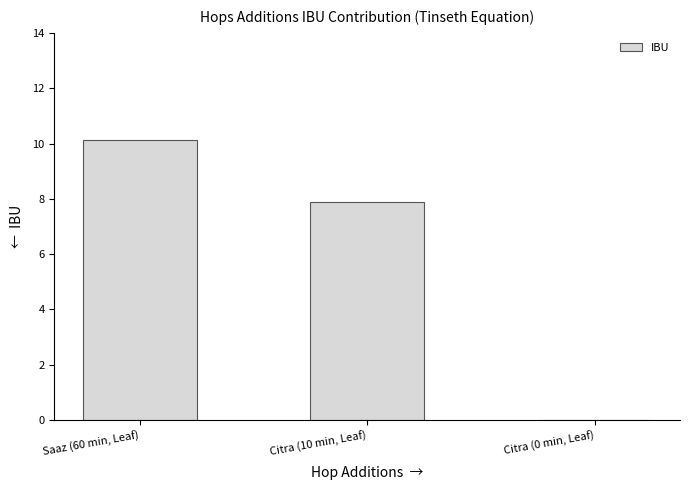

Reading left to right, transcribe all the data shown in this chart.

10.1	7.9	0.0